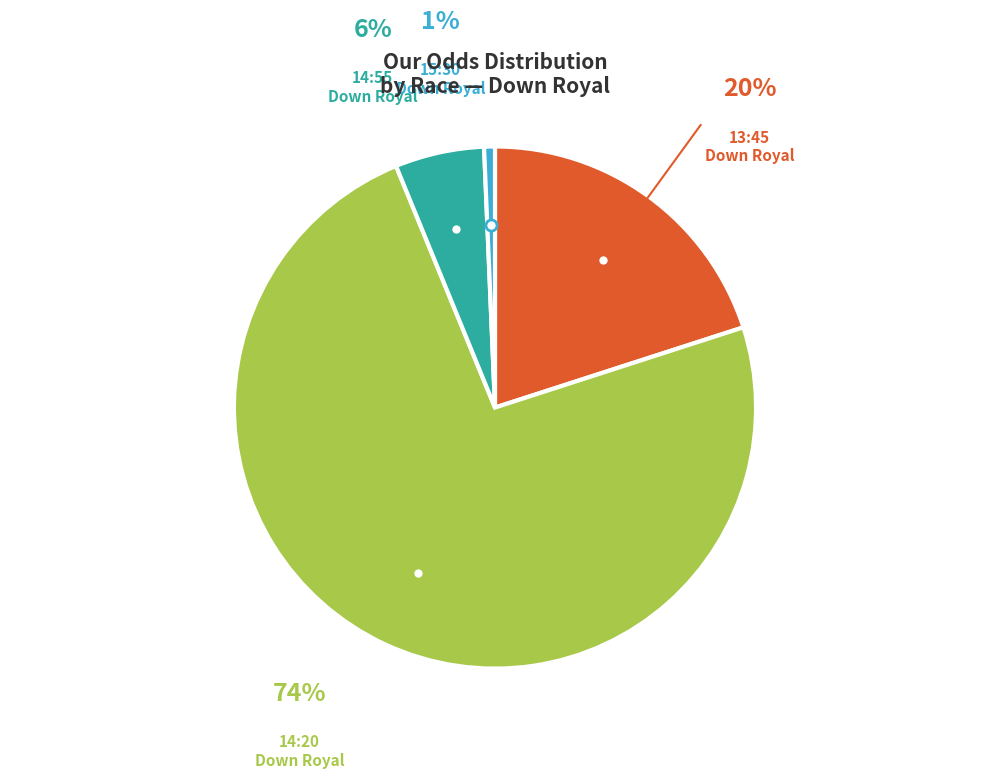

True or false: 13:45 Down Royal accounts for 20% of the total.

True